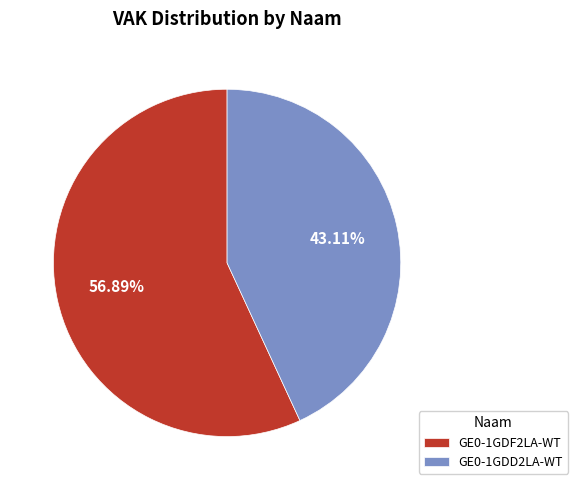

What is the largest slice in the pie chart?

GE0-1GDF2LA-WT